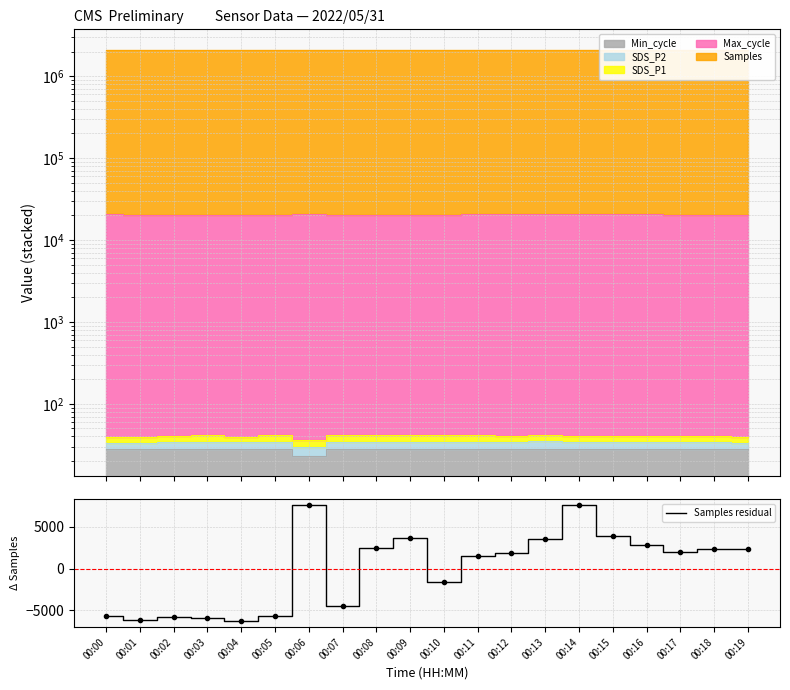

What is the minimum value shown in the chart?

-6303.9